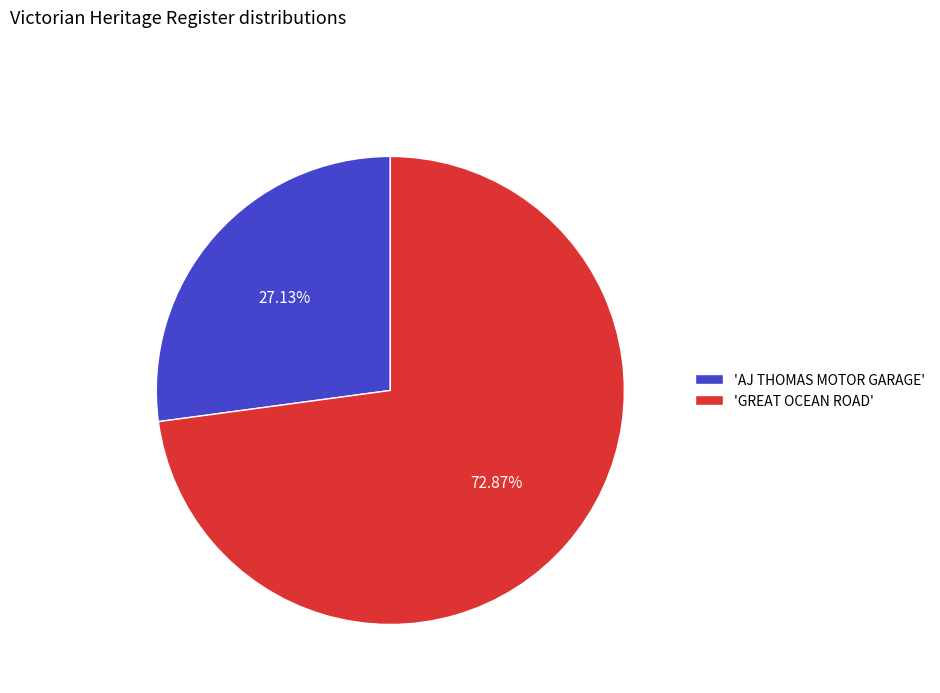

Between 'AJ THOMAS MOTOR GARAGE' and 'GREAT OCEAN ROAD', which is larger?

'GREAT OCEAN ROAD'